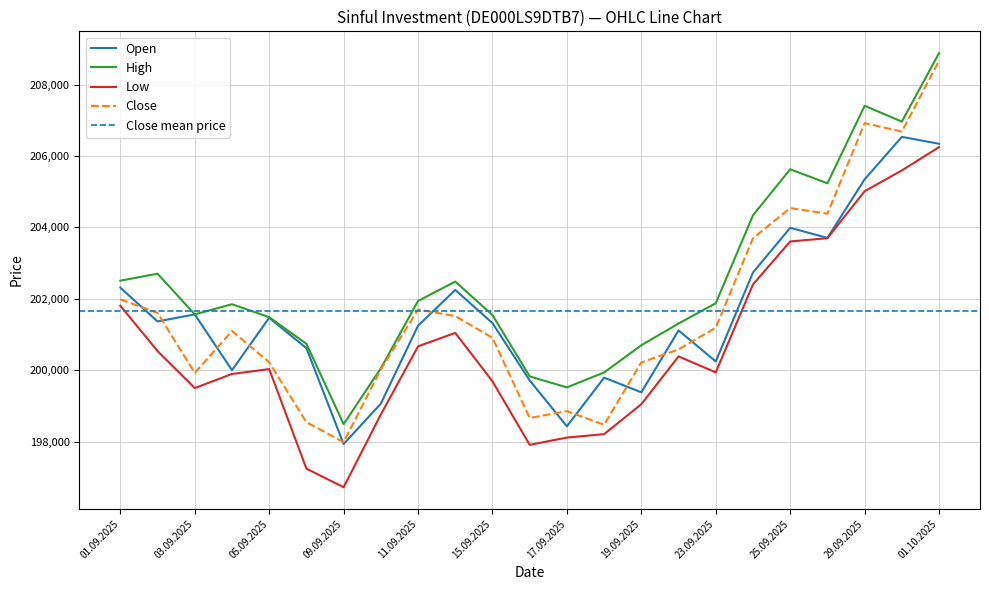

How many distinct data groups are displayed?

4